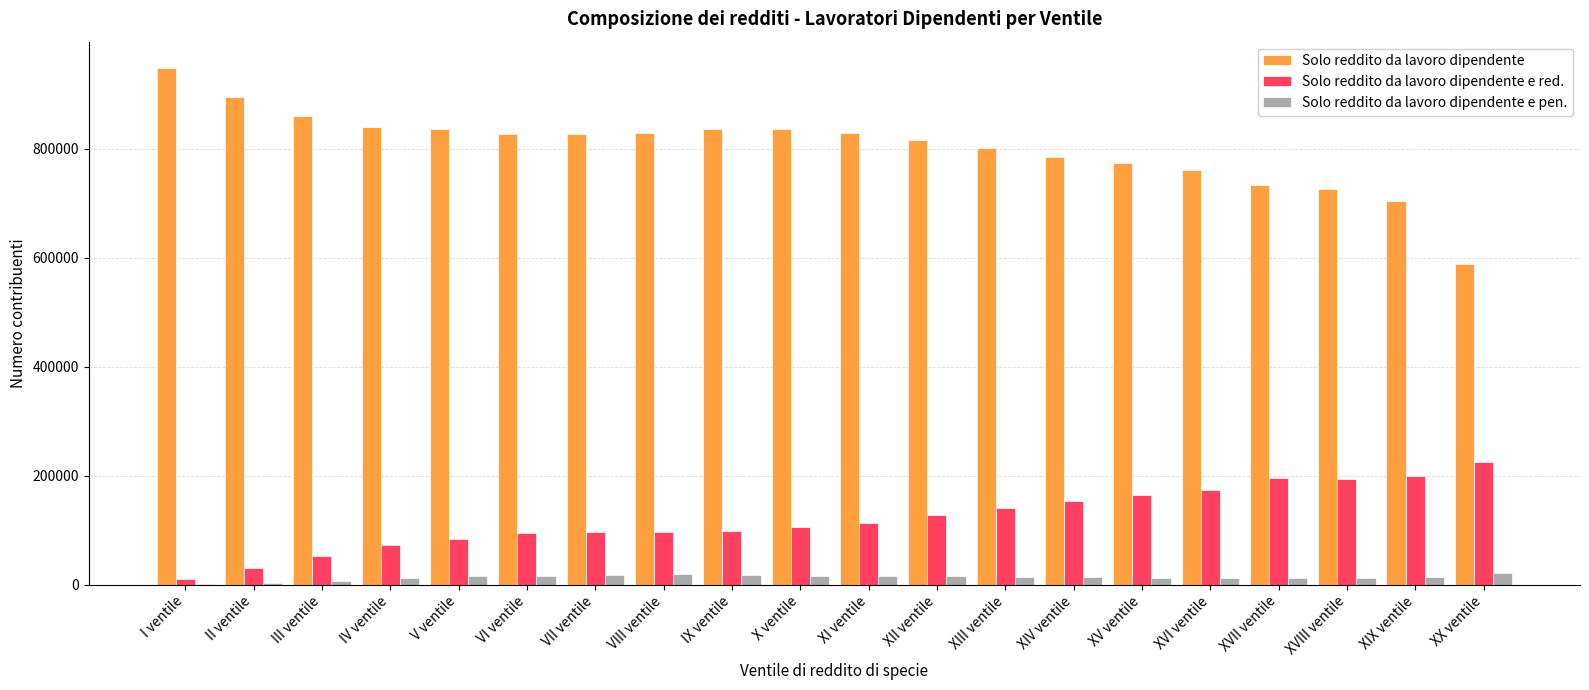

What are all the series names shown in the legend?

Solo reddito da lavoro dipendente, Solo reddito da lavoro dipendente e red., Solo reddito da lavoro dipendente e pen.